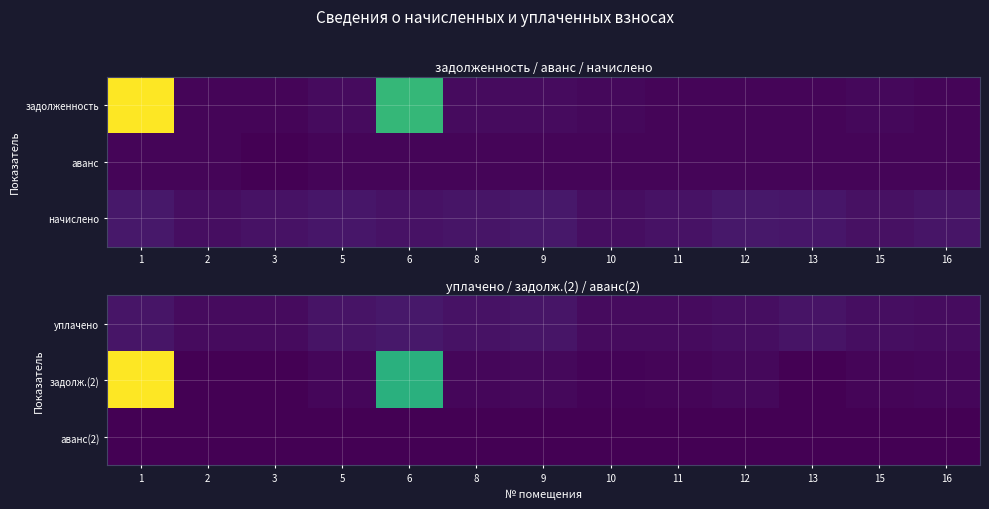

The уплачено series shows 3377.8 at 9. True or false?

False